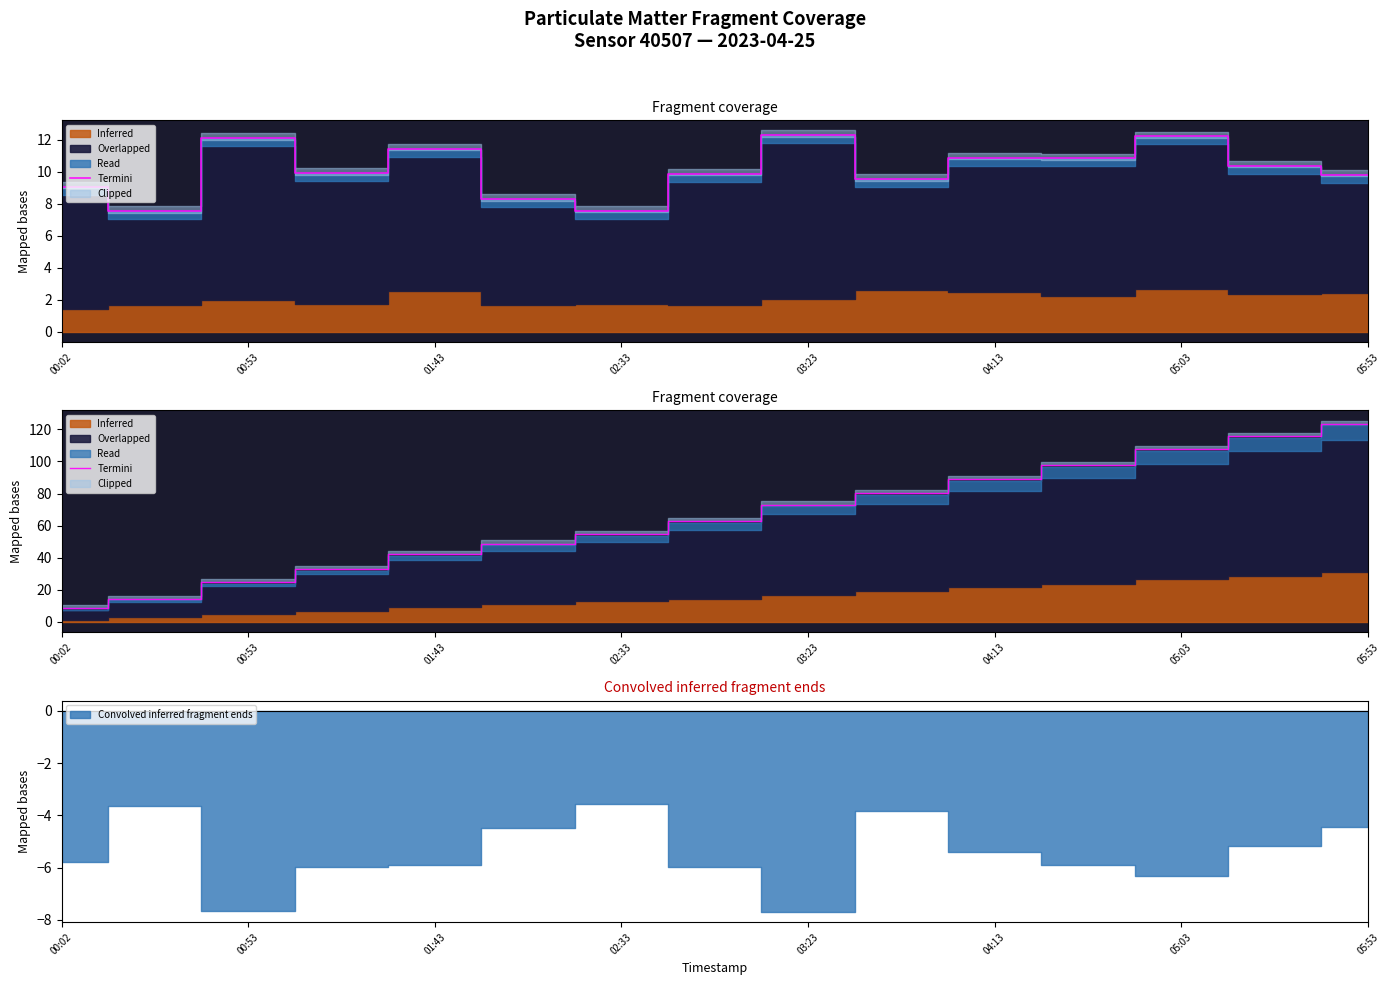

The chart shows a value of 66.7 at 05:53. True or false?

False